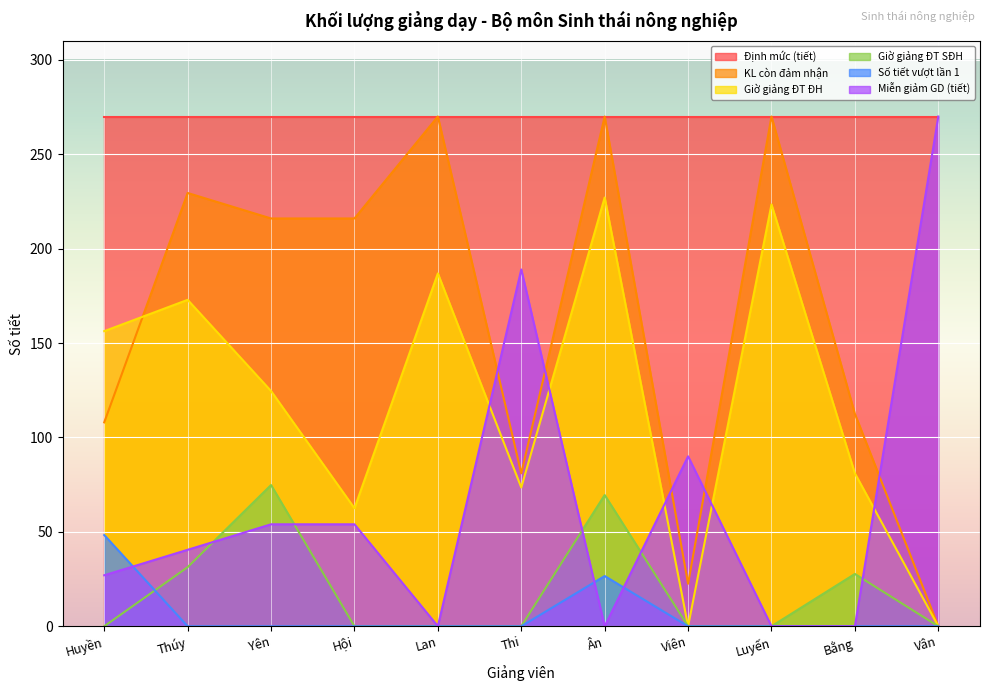

True or false: Giờ giảng ĐT SĐH has a value of 102.1 at Ân.

False